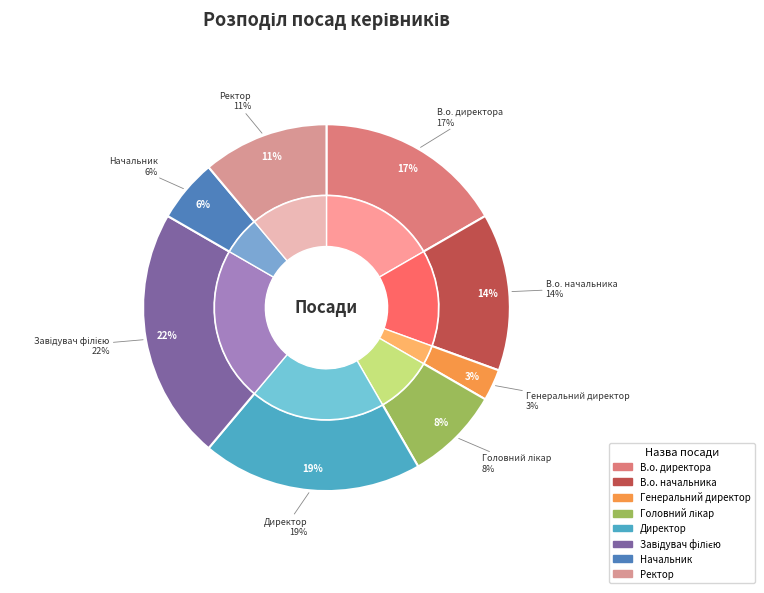

Do Головний лікар and Начальник together represent more than half of the pie?

No